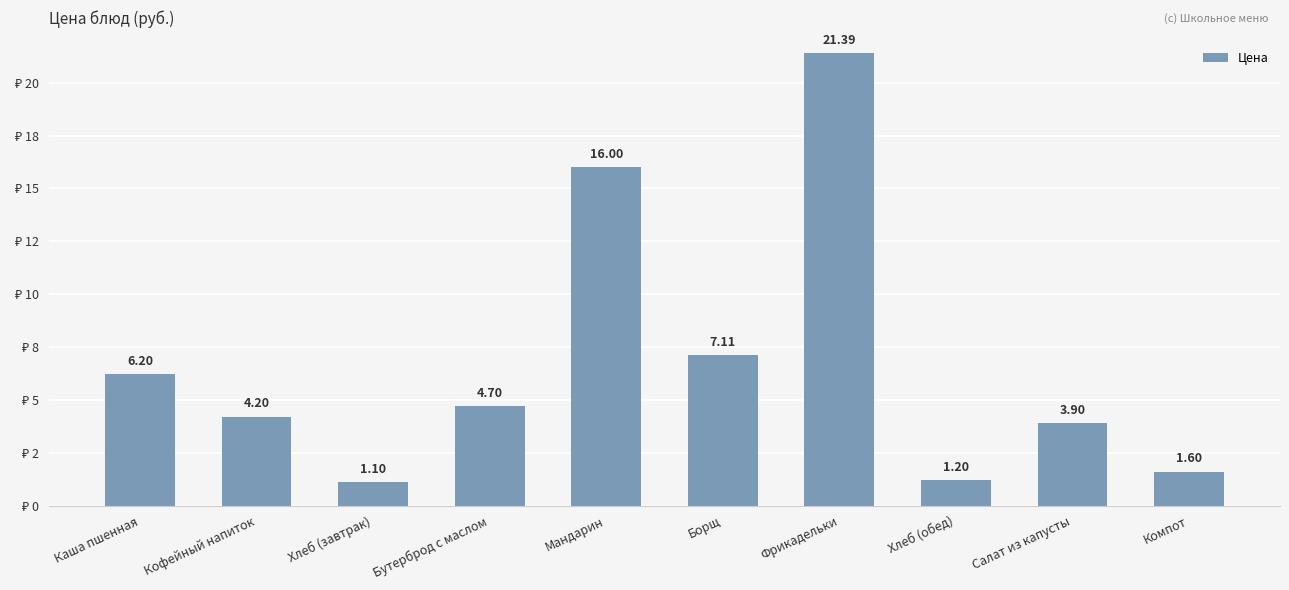

Does the chart contain any negative values?

No